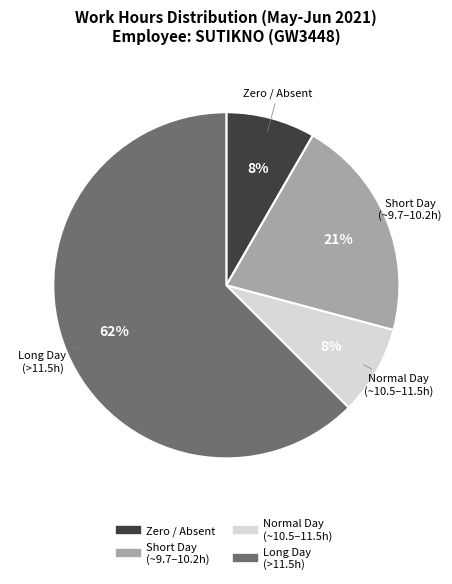

How many slices are in this pie chart?

4